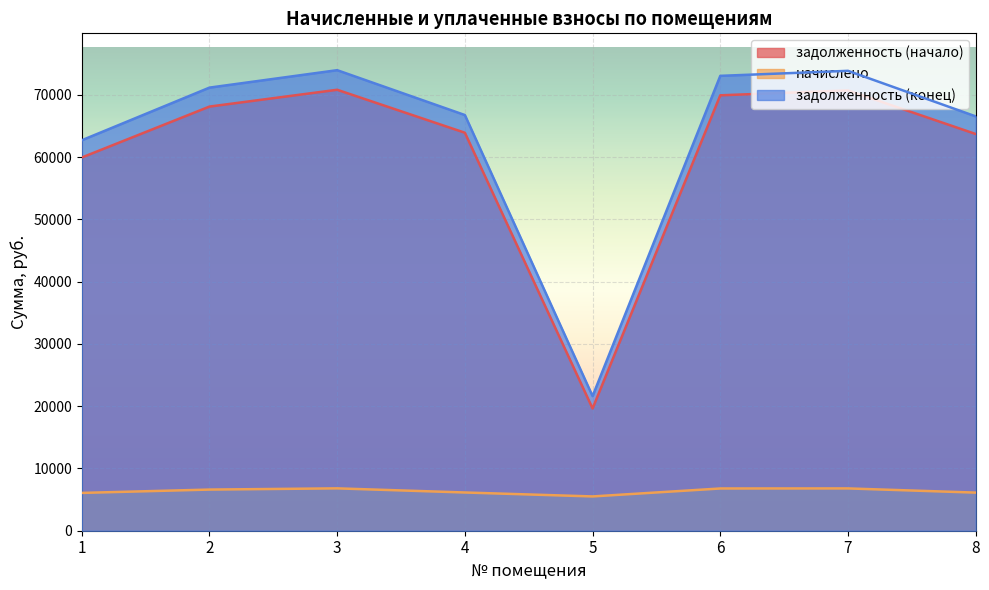

How many interior local valleys does the задолженность (конец) series have?

1